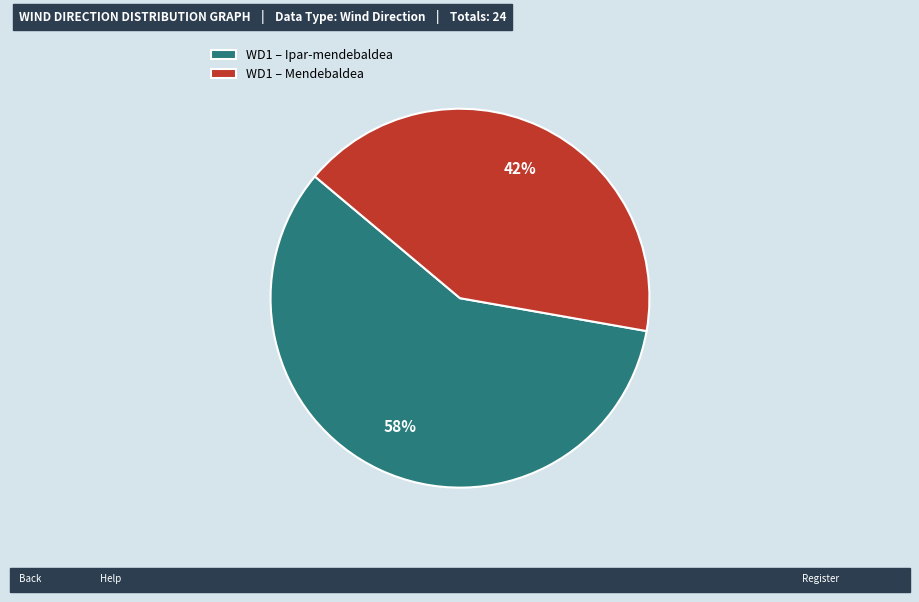

To the nearest percent, what is the combined percentage of WD1 – Ipar-mendebaldea and WD1 – Mendebaldea?

100%